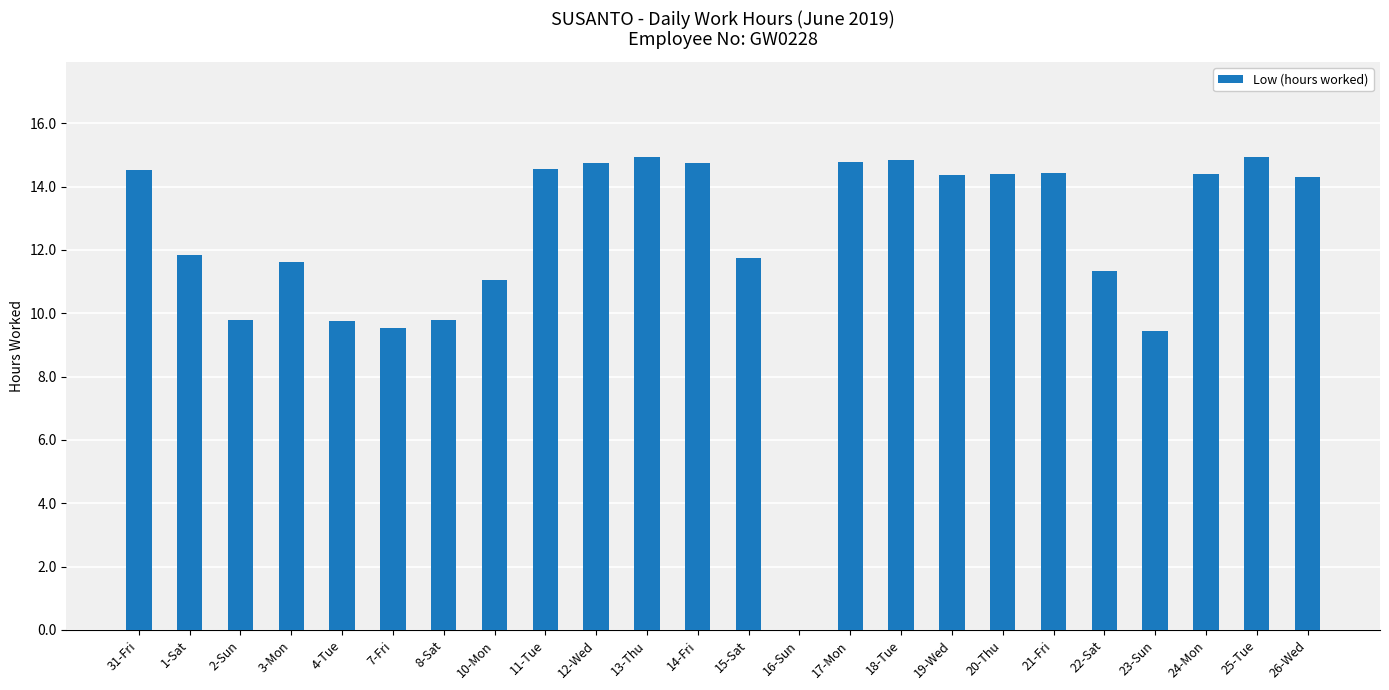

What is the maximum value shown in the chart?

14.9